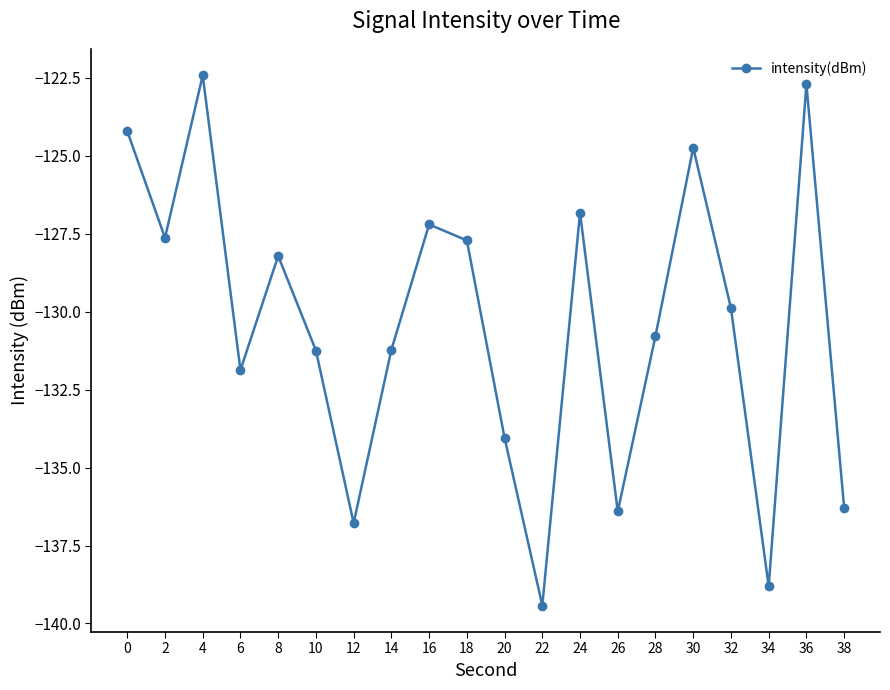

Which label corresponds to the largest value in the chart?

4